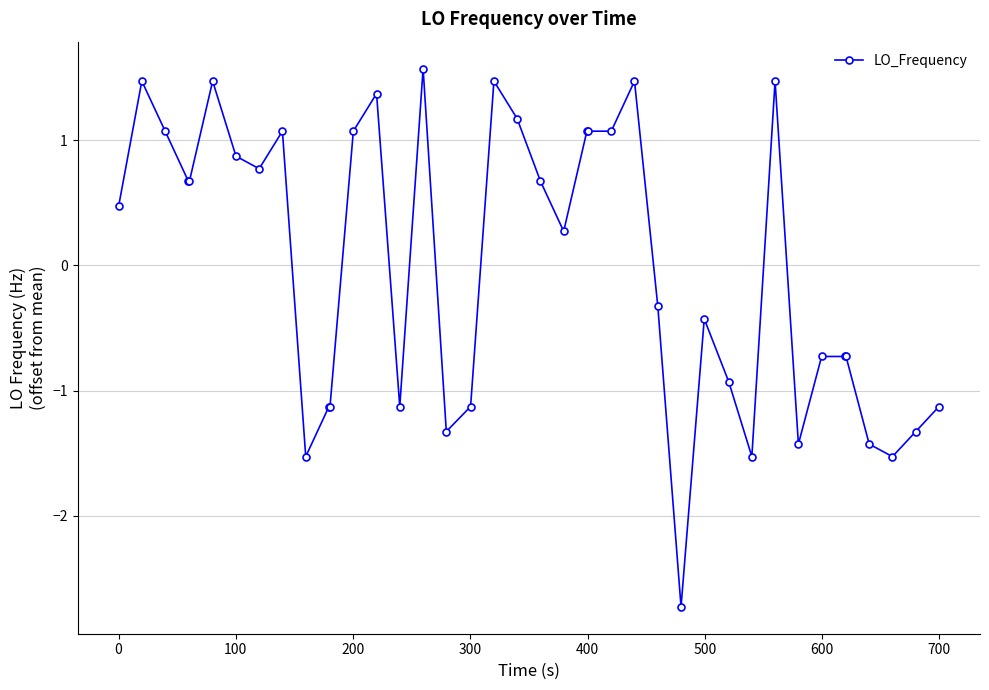

True or false: there are more than 0 points higher than both neighbors.

True